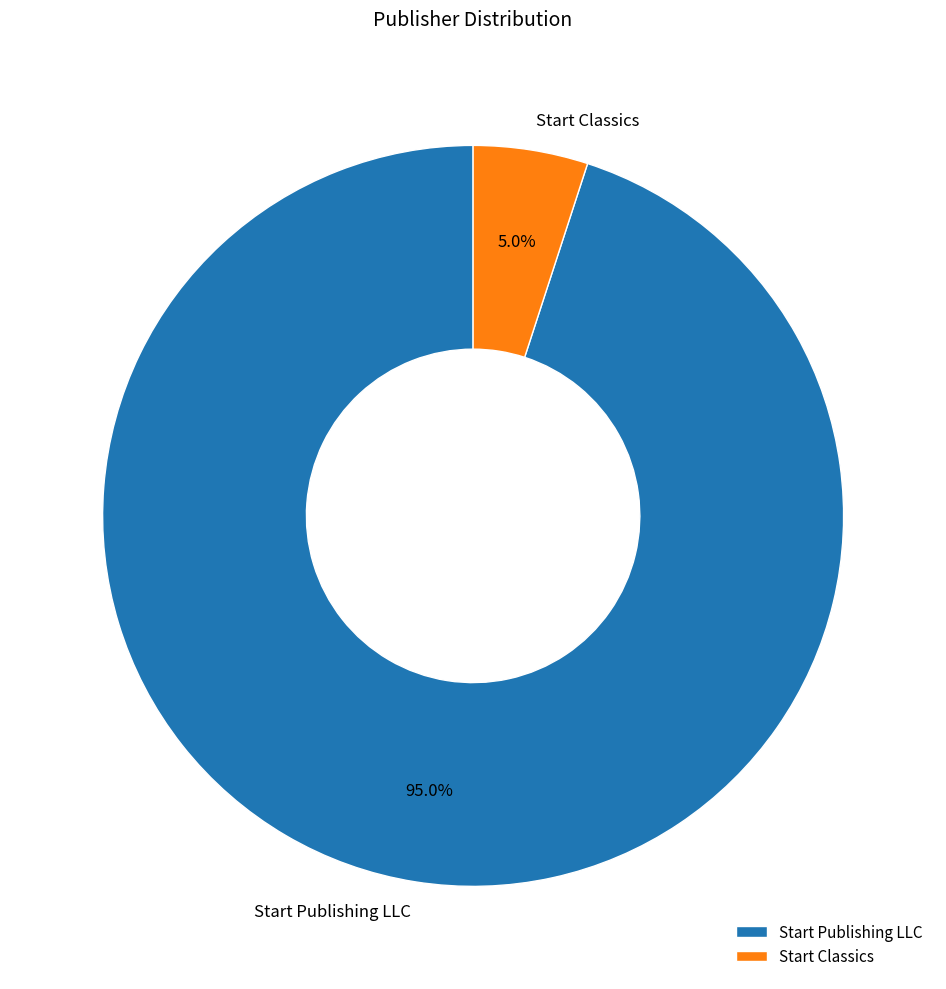

Does any single category account for the majority?

Yes